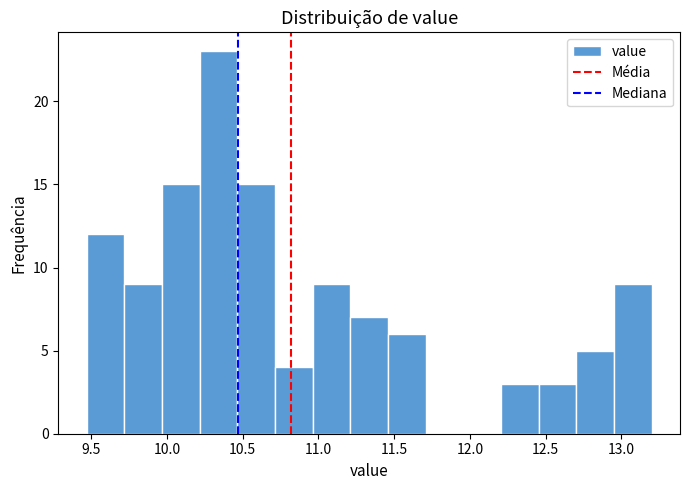

What is the height of the bar covering 10.45 to 10.70 on the x-axis? Neither the bar edges nor the heights are printed on the chart, so give them approximately, as read against the axes.

15